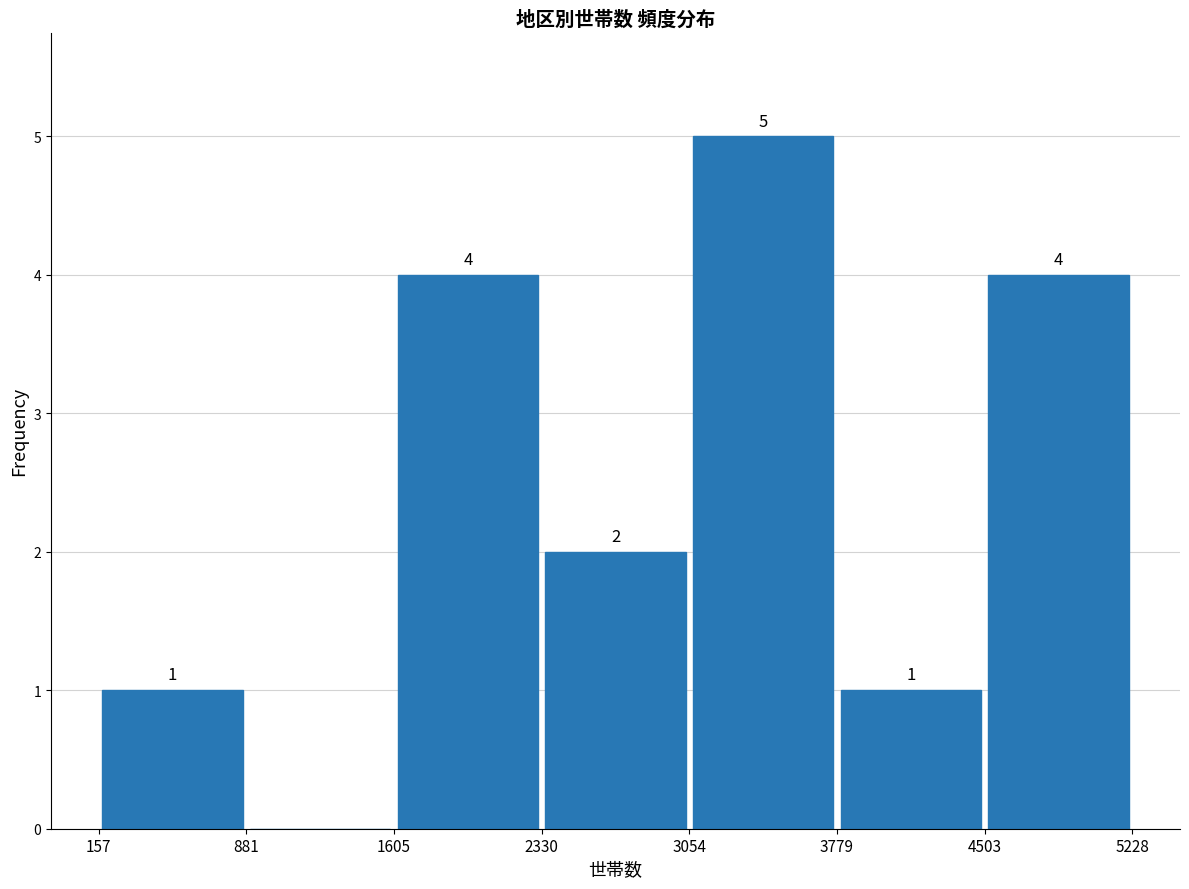

Which range on the x-axis has the tallest bar?

3054 to 3779